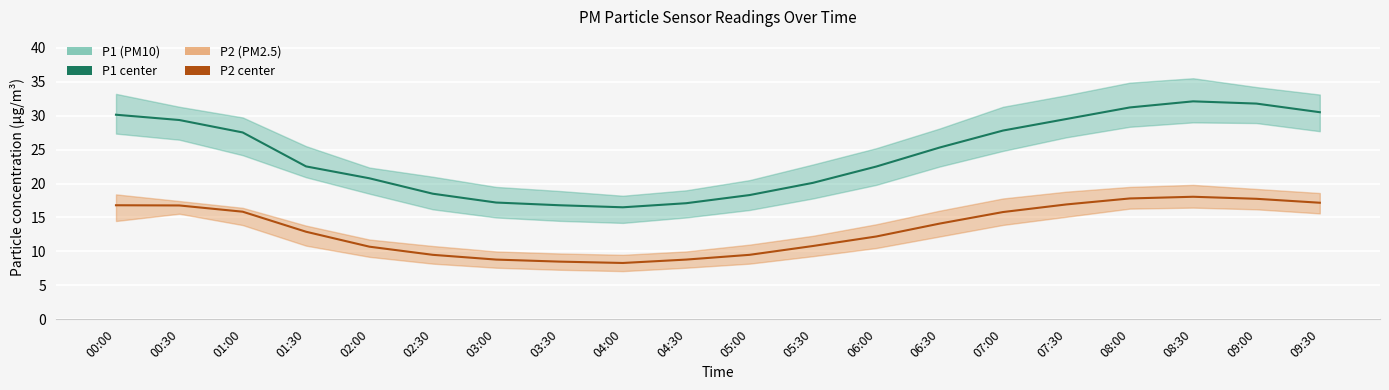

True or false: P1 and P2 intersect in this chart.

False